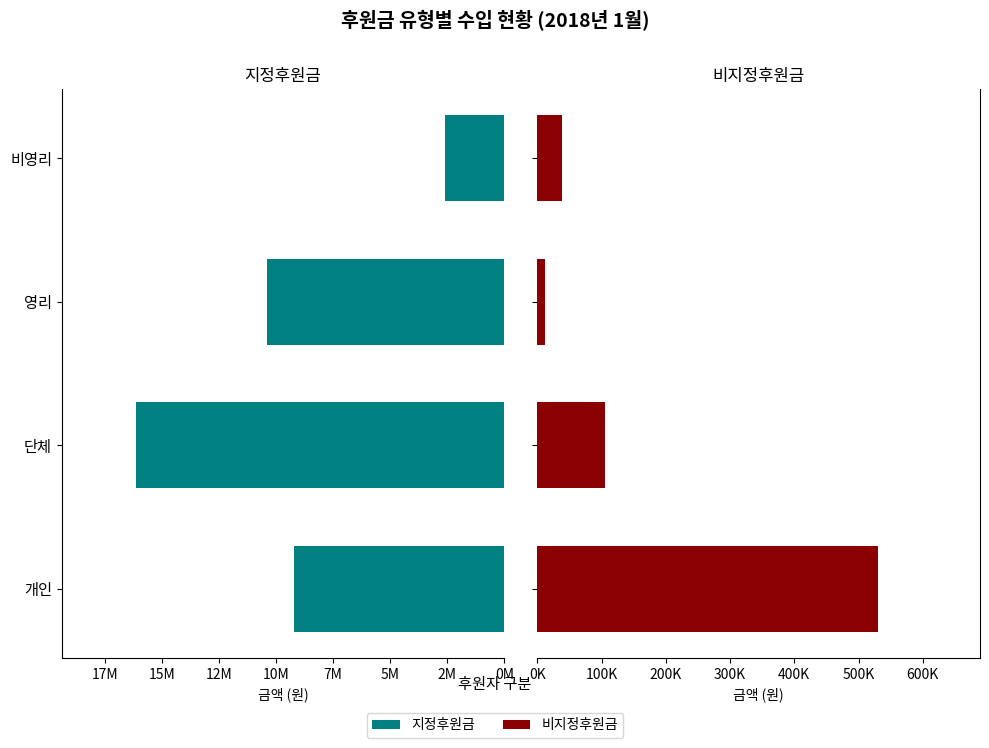

What is the sum of all 비지정후원금 values?

685580